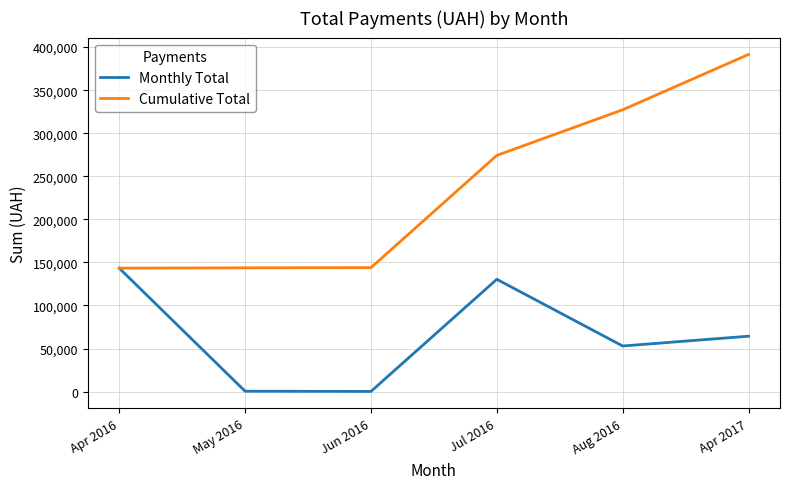

What is the maximum value for Monthly Total?

143293.9